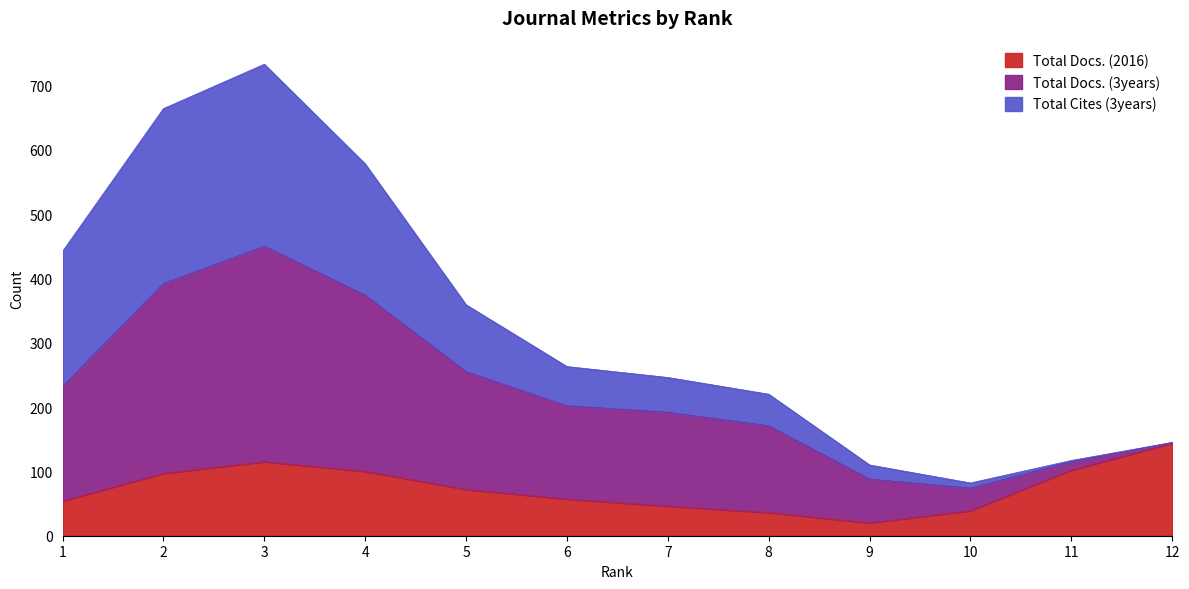

The value of Total Docs. (2016) at 11 is 102. True or false?

True